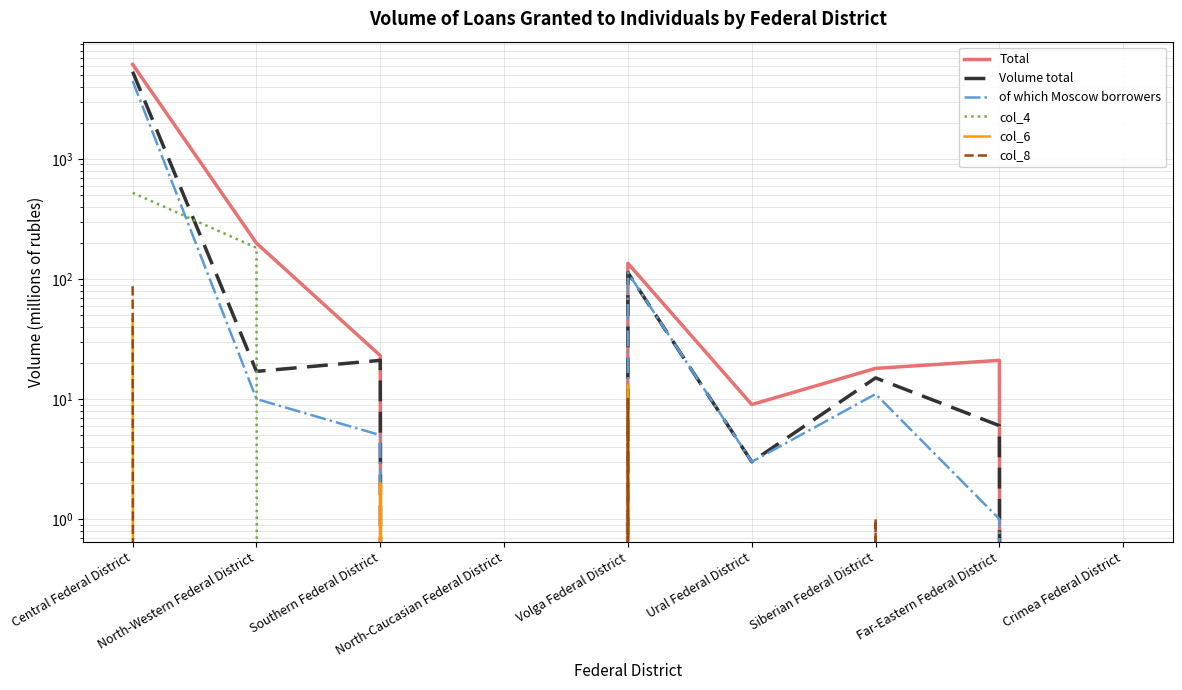

List the labels in order of of which Moscow borrowers value, smallest first.

North-Caucasian Federal District, Crimea Federal District, Far-Eastern Federal District, Ural Federal District, Southern Federal District, North-Western Federal District, Siberian Federal District, Volga Federal District, Central Federal District